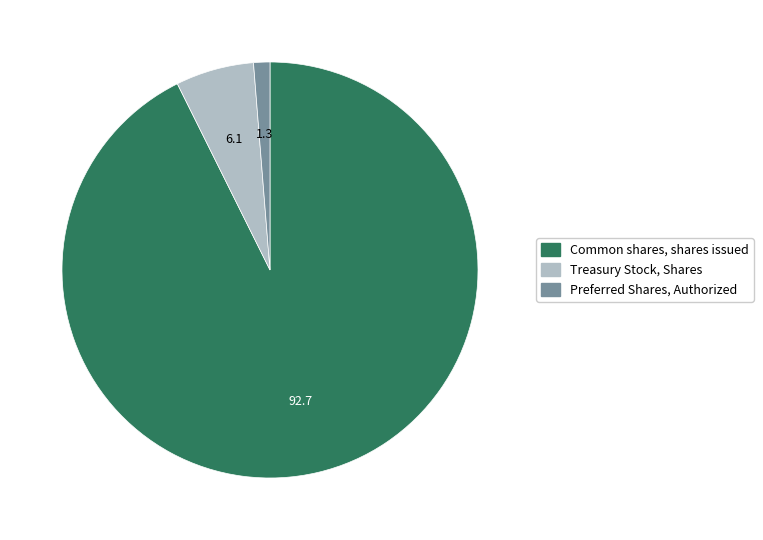

How many slices are in this pie chart?

3